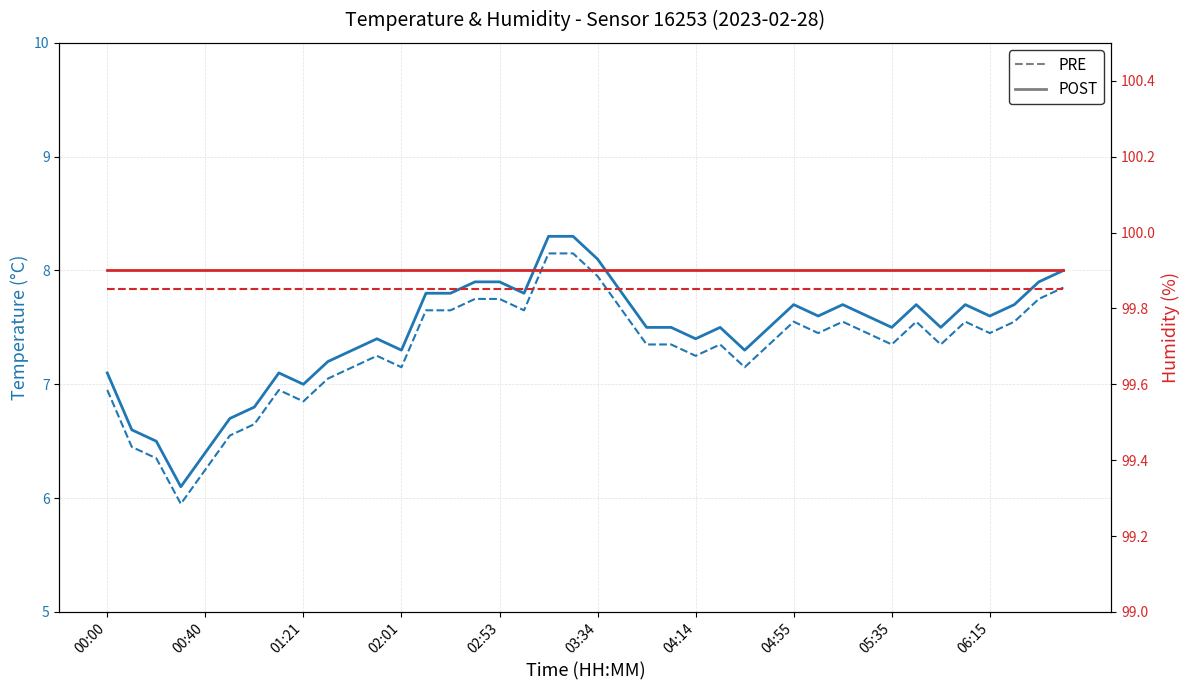

Which series has the largest range (max minus min)?

temperature PRE